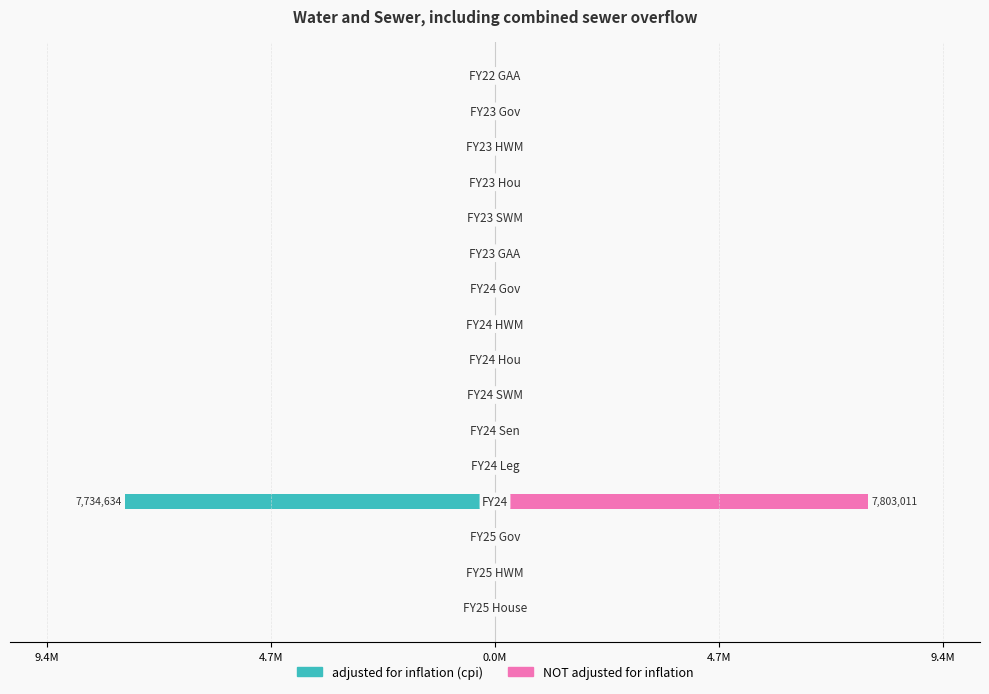

What are all the series names shown in the legend?

adjusted for inflation (cpi), NOT adjusted for inflation